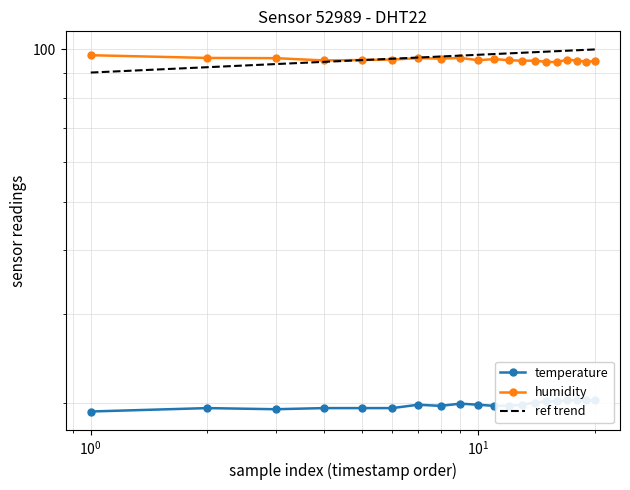

At how many categories does at least one series exceed 54?

20